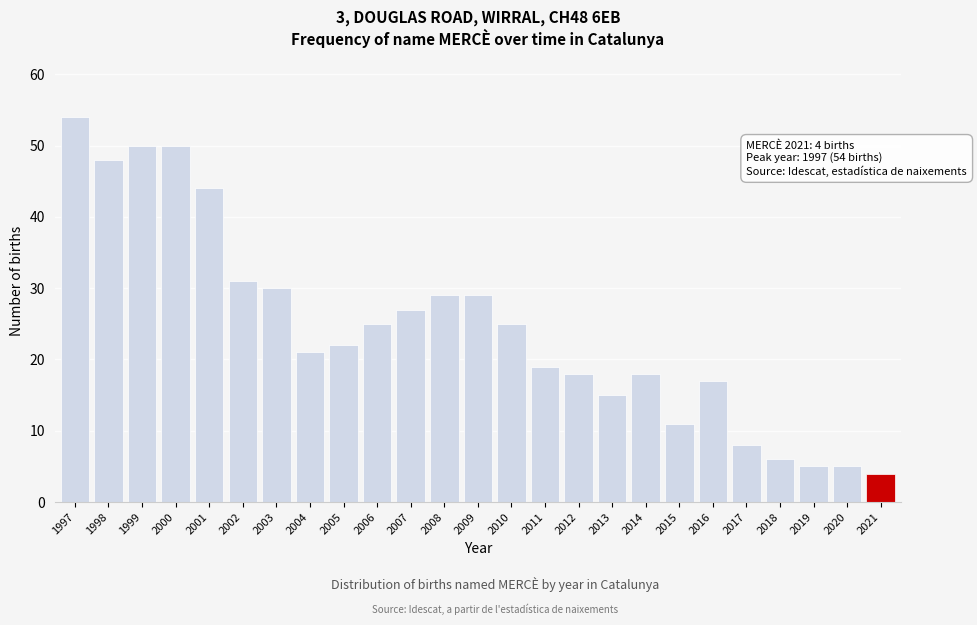

Reading left to right, transcribe all the data shown in this chart.

1997=54	1998=48	1999=50	2000=50	2001=44	2002=31	2003=30	2004=21	2005=22	2006=25	2007=27	2008=29	2009=29	2010=25	2011=19	2012=18	2013=15	2014=18	2015=11	2016=17	2017=8	2018=6	2019=5	2020=5	2021=4